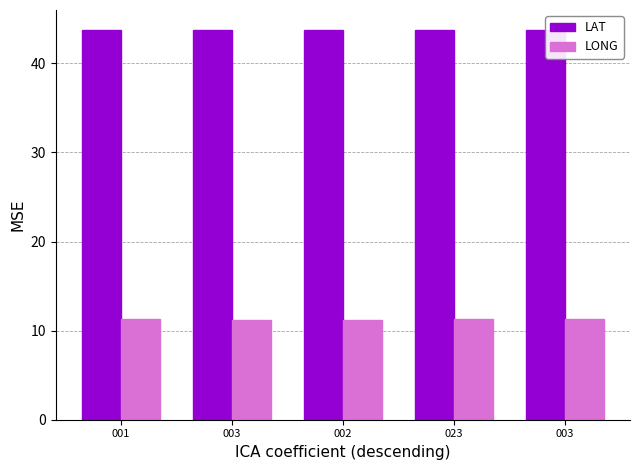

What are all the series names shown in the legend?

LAT, LONG